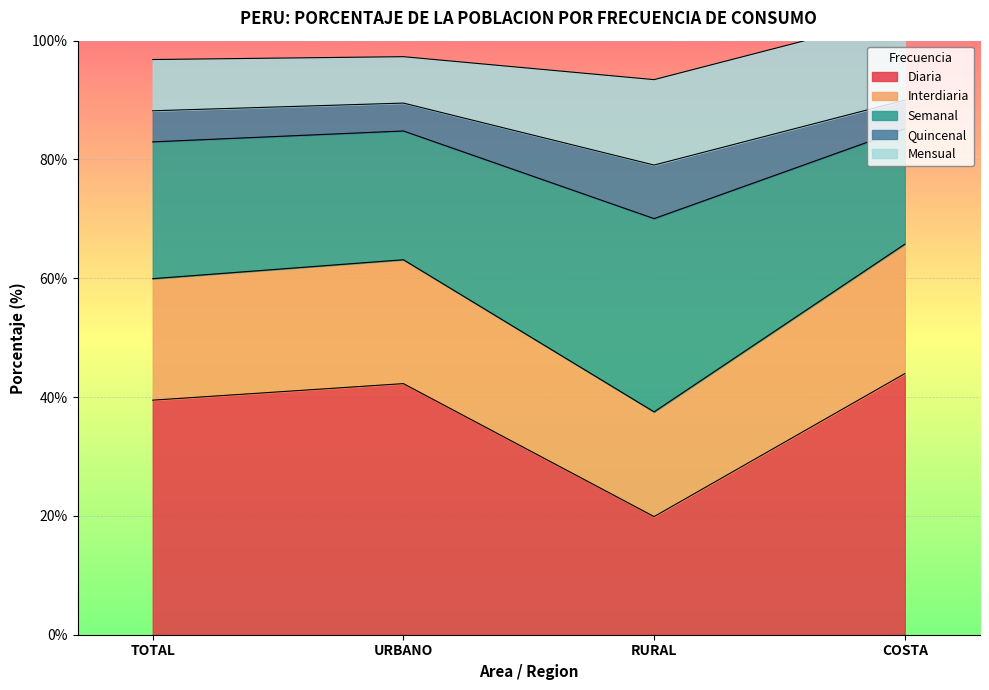

What is the label of the 4th point from the left?

COSTA